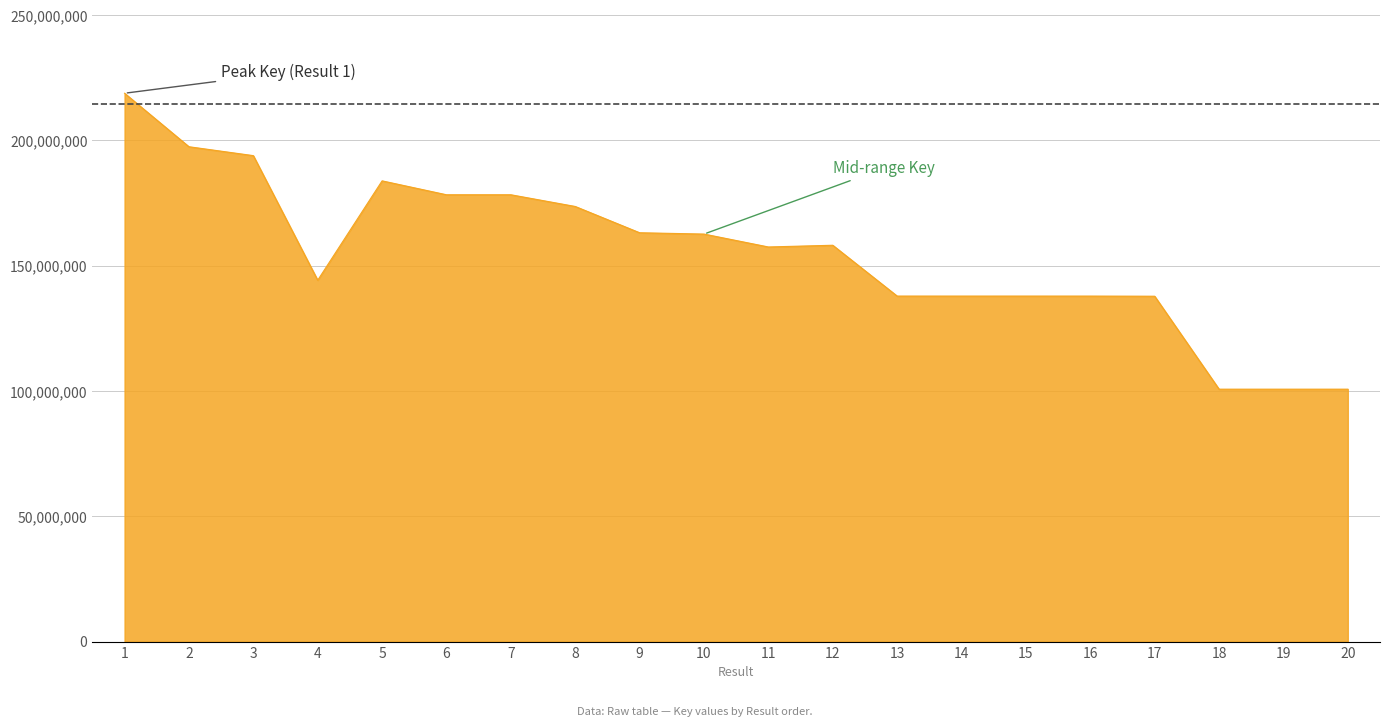

How many lines are shown in the chart?

1